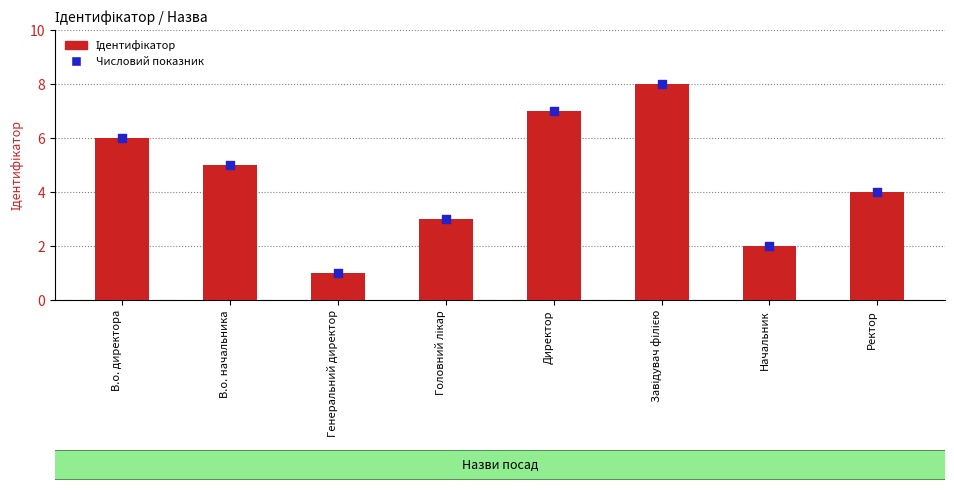

What are all the series names shown in the legend?

Ідентифікатор, Числовий показник